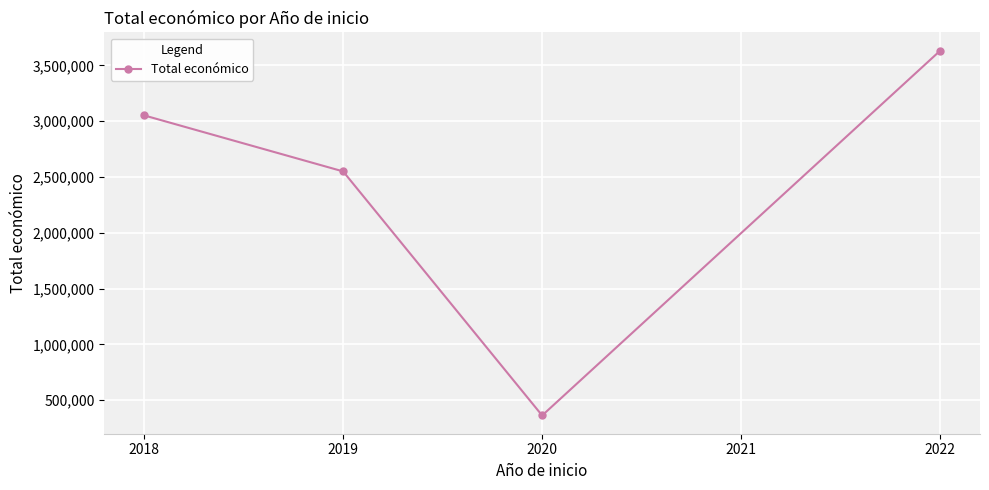

What is the change in value from 2018 to 2020?

-2688149